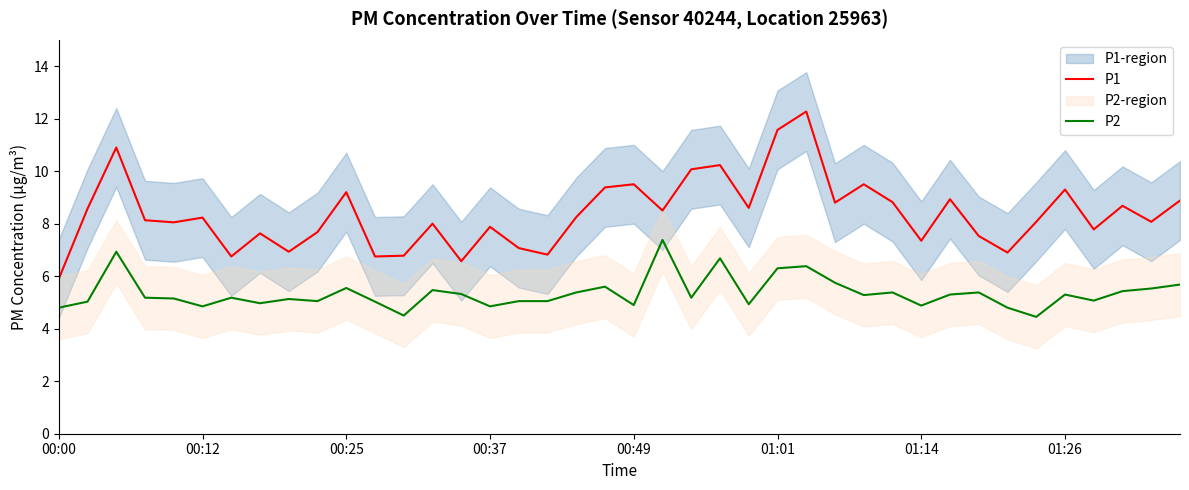

What is the total value across all series at 31?

14.2